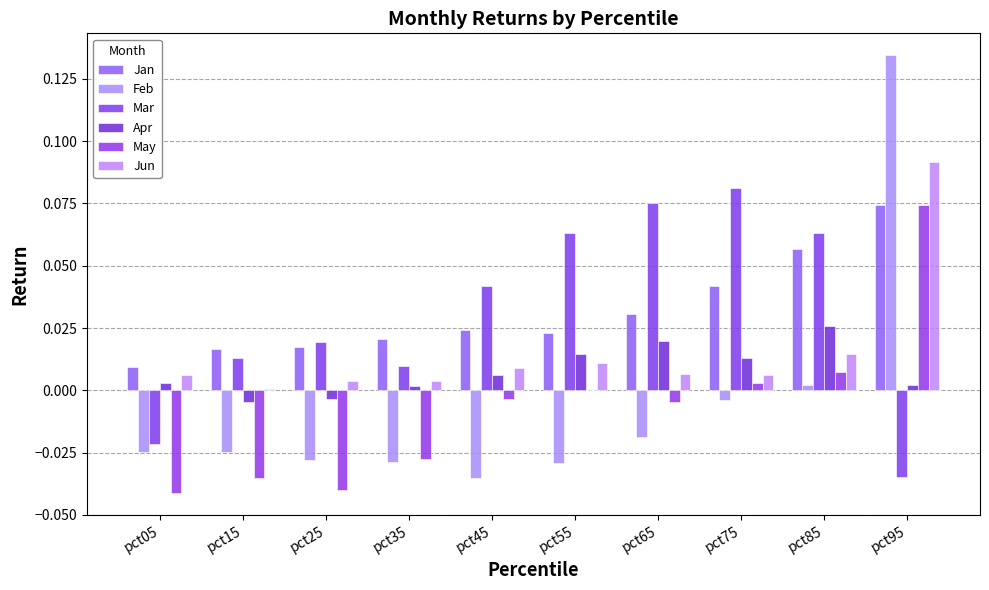

The value of Mar at pct15 is 0.0. True or false?

True